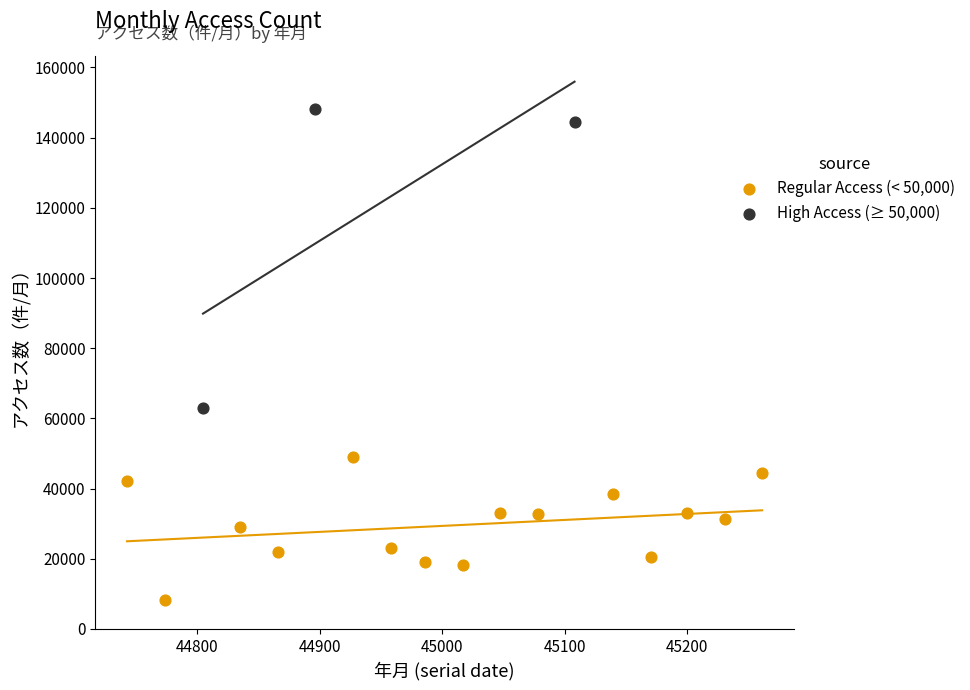

Which series has the largest Y range (max minus min)?

High Access (≥ 50,000)